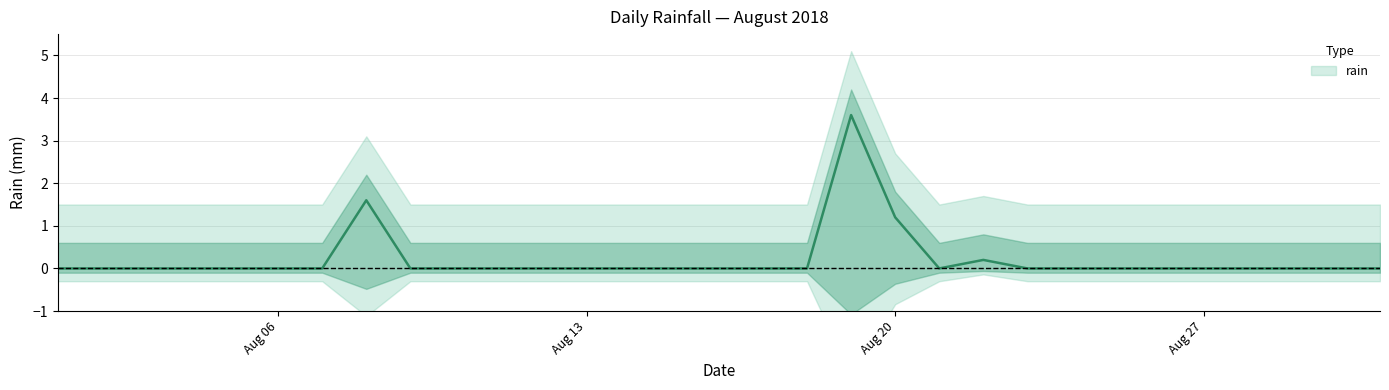

How many values are above zero?

4